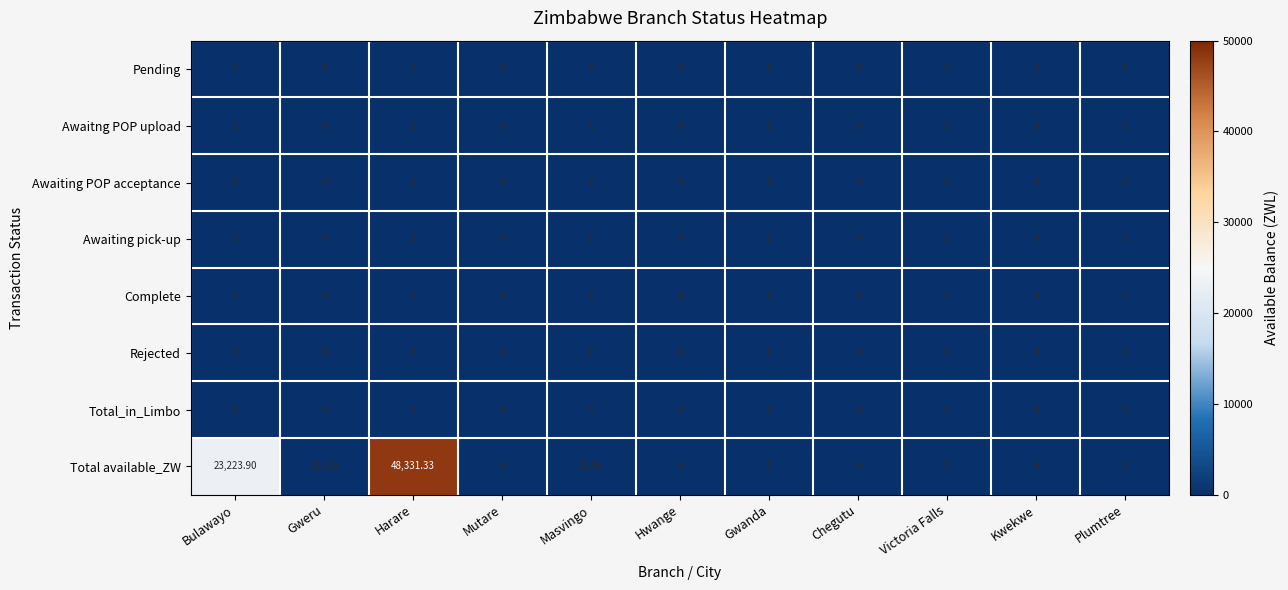

Which series has the widest spread of values?

Total available_ZW